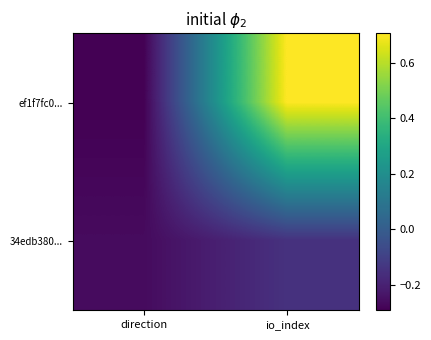

What is the smallest value displayed?

-0.3